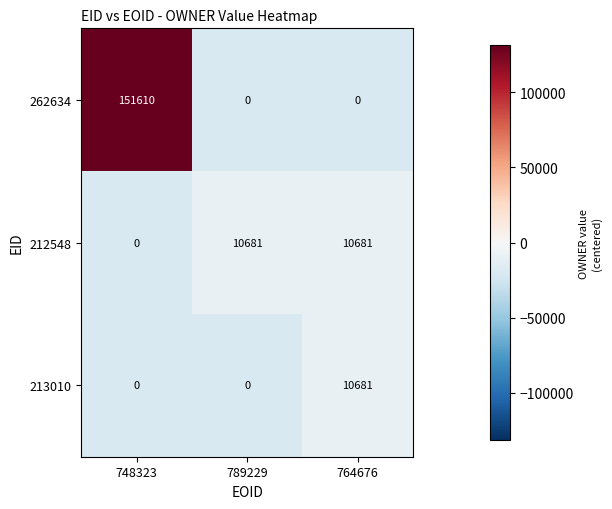

What is the sum of all 212548 values?

21362